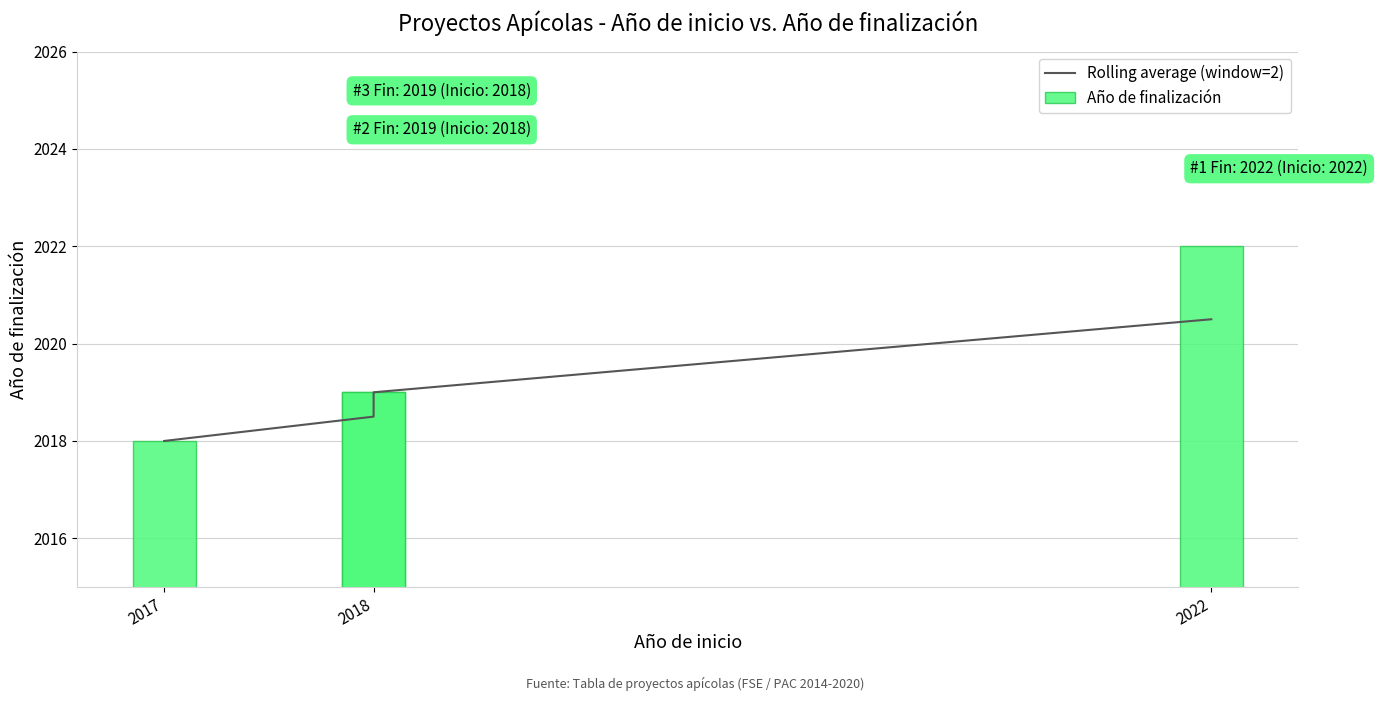

At how many categories does at least one series exceed 2019?

1